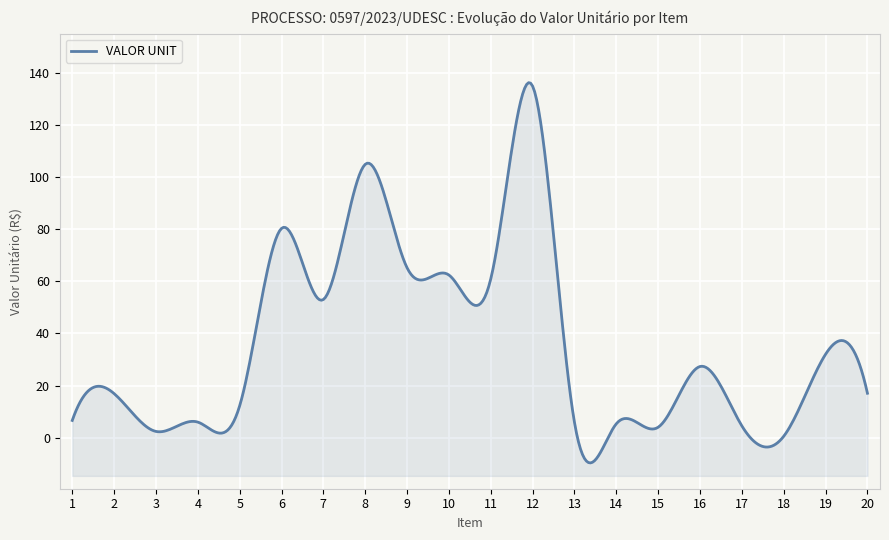

What is the change in value from 4 to 20?

+11.1